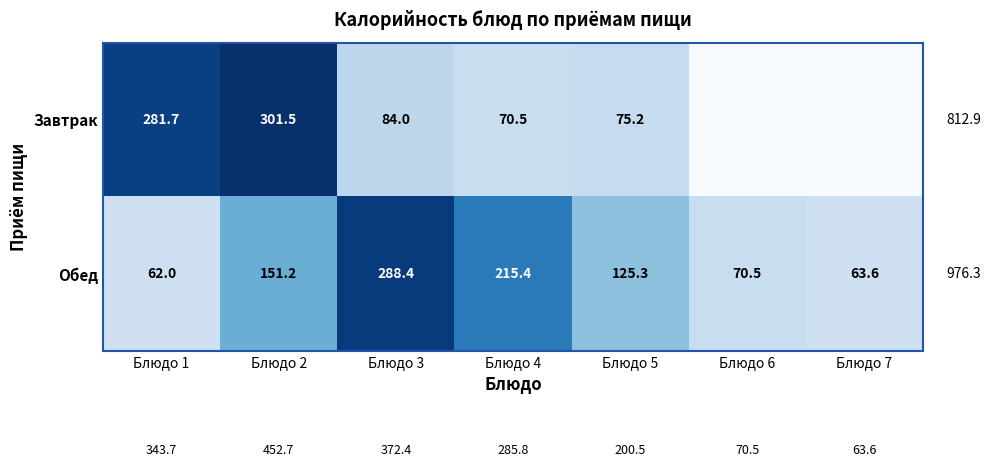

How many data points in Обед are less than 125?

3